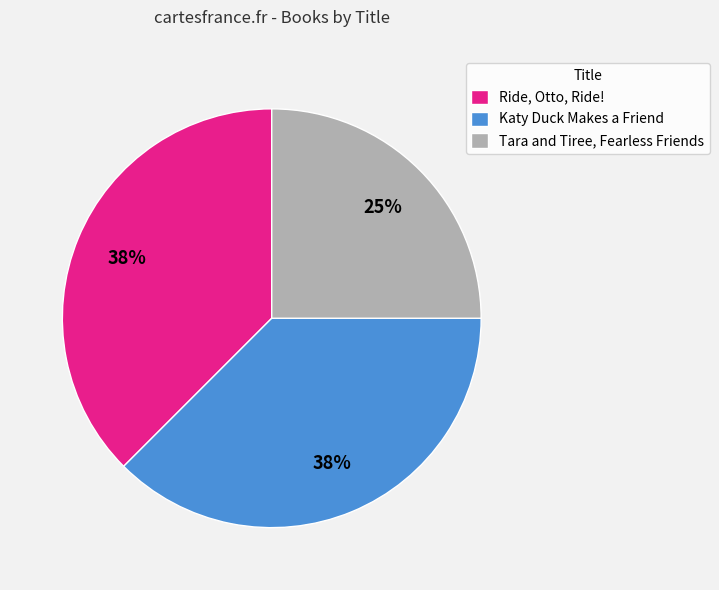

True or false: Katy Duck Makes a Friend accounts for 25% of the total.

False